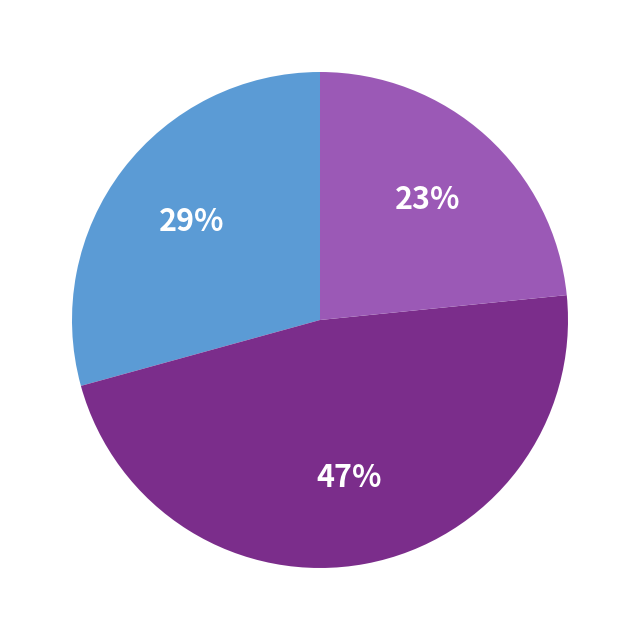

Is there any slice that represents more than half of the pie?

No